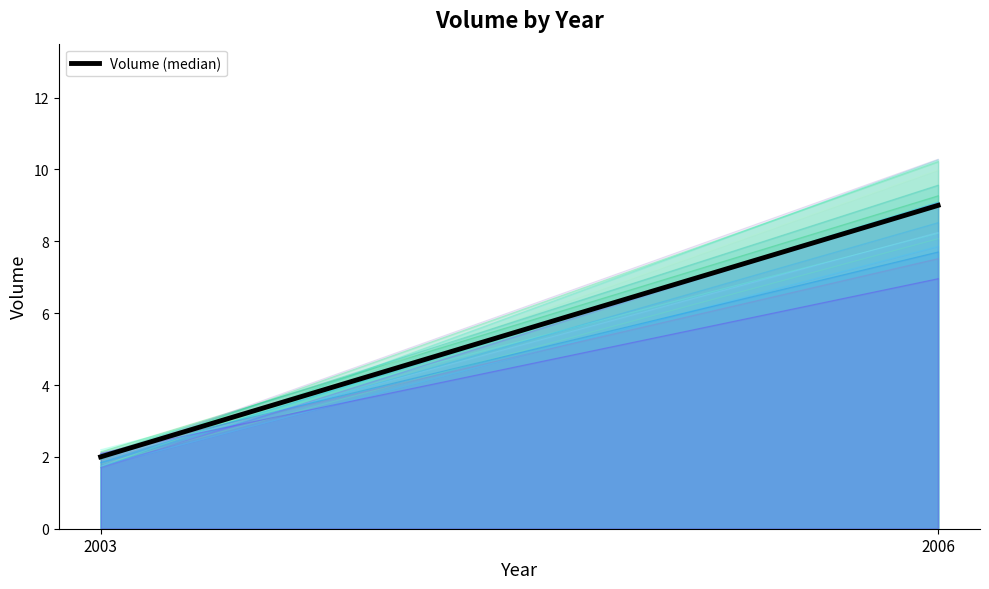

What is the approximate value at 2006?

9